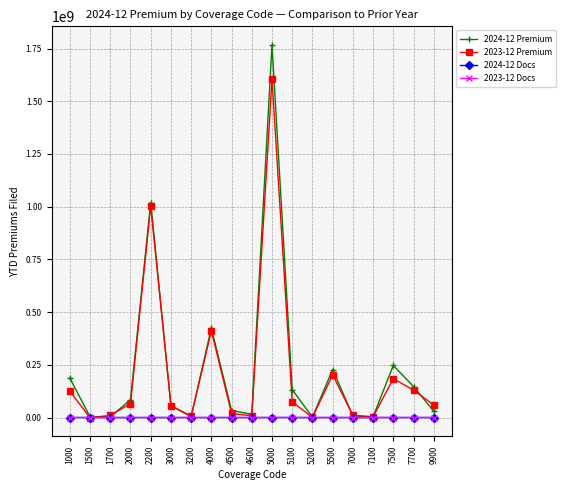

How many series are shown in this chart?

4